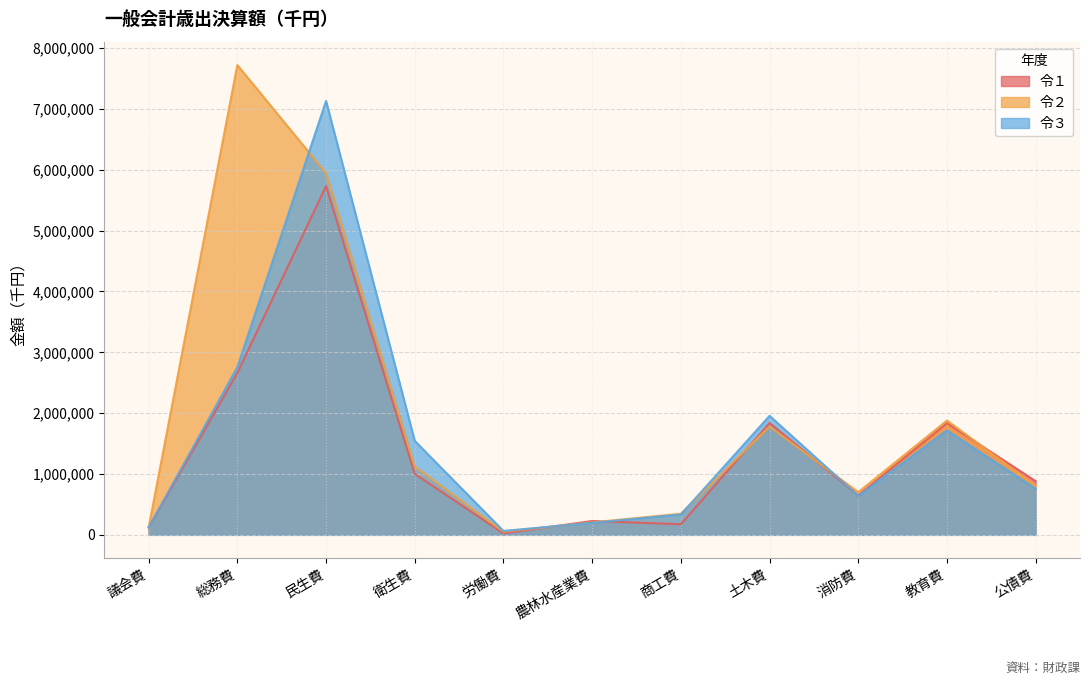

What is the greatest value displayed?

7722380